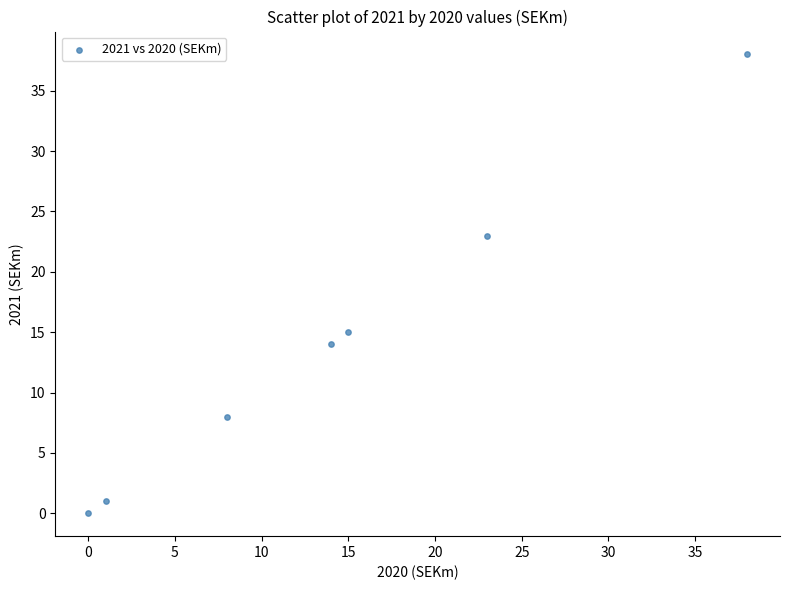

What is the range of Y values (max minus min)?

38